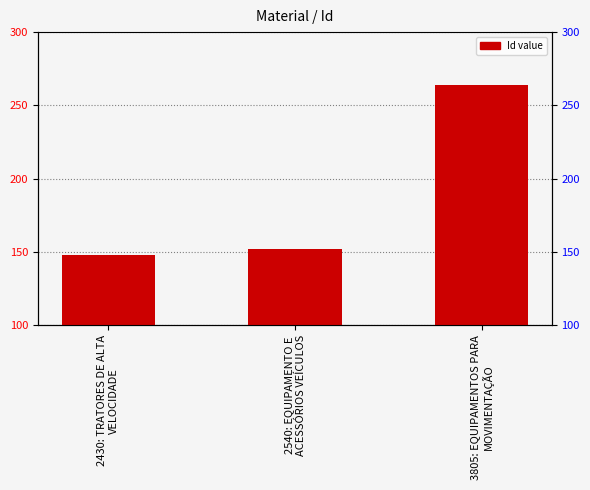

What position from the right is 3805: EQUIPAMENTOS PARA
MOVIMENTAÇÃO?

1